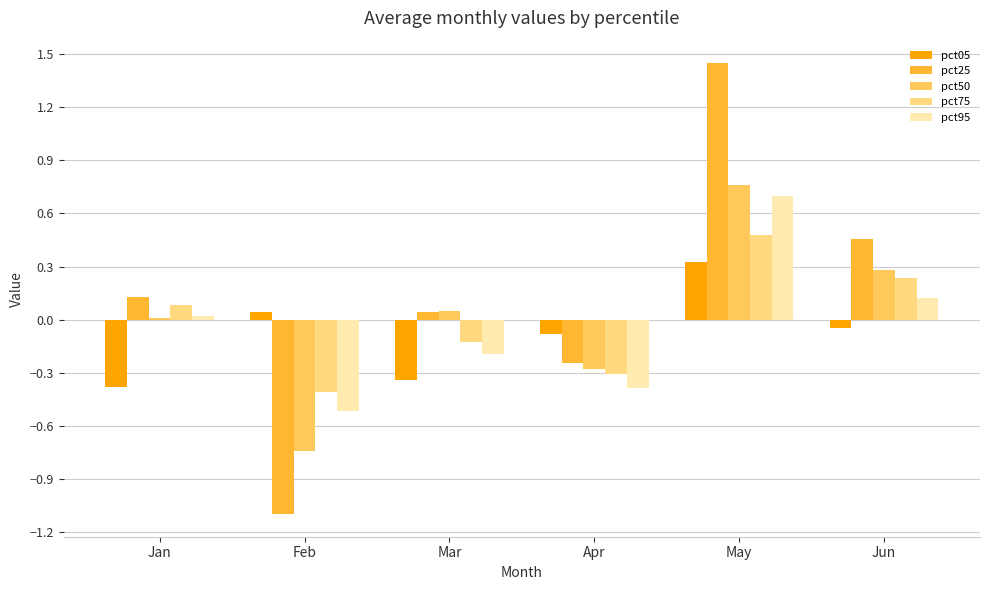

Which category has the lowest value in the pct75 series?

Feb